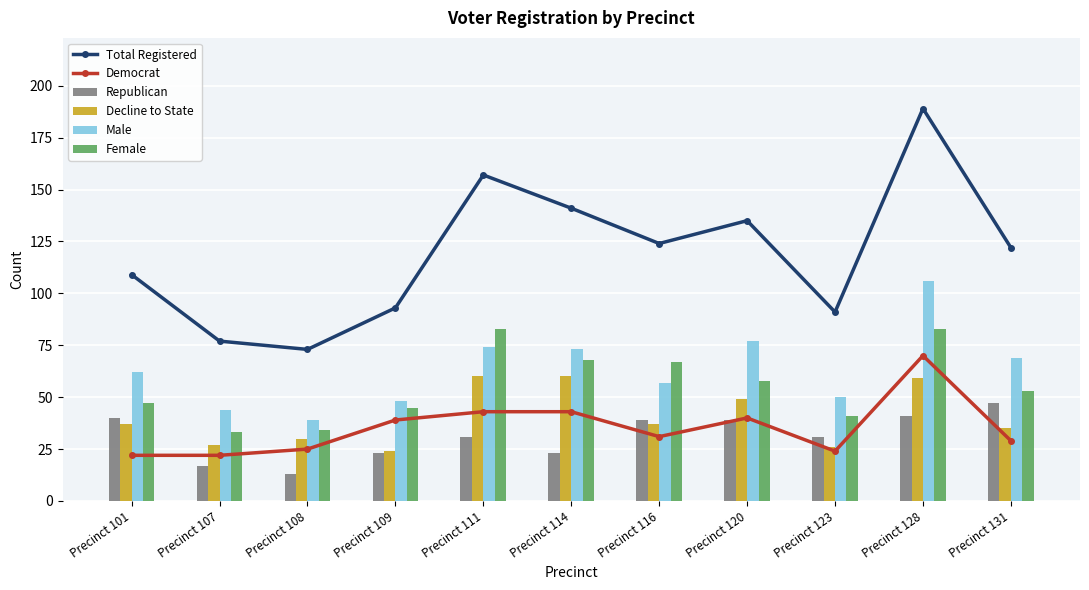

What is the difference between the second highest and second lowest values in the Democrat series?

21